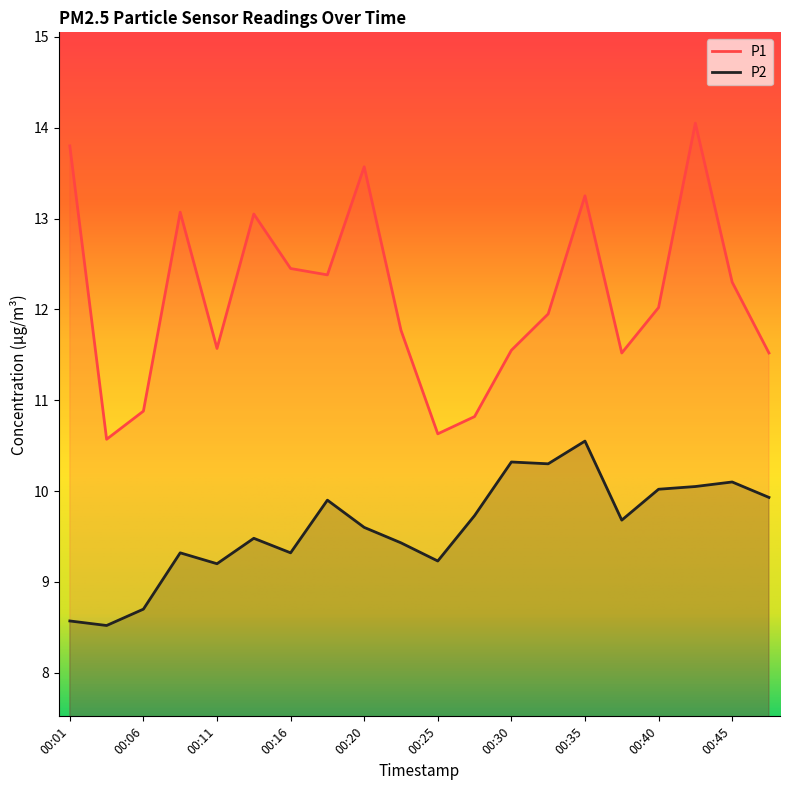

True or false: P1 and P2 intersect in this chart.

False